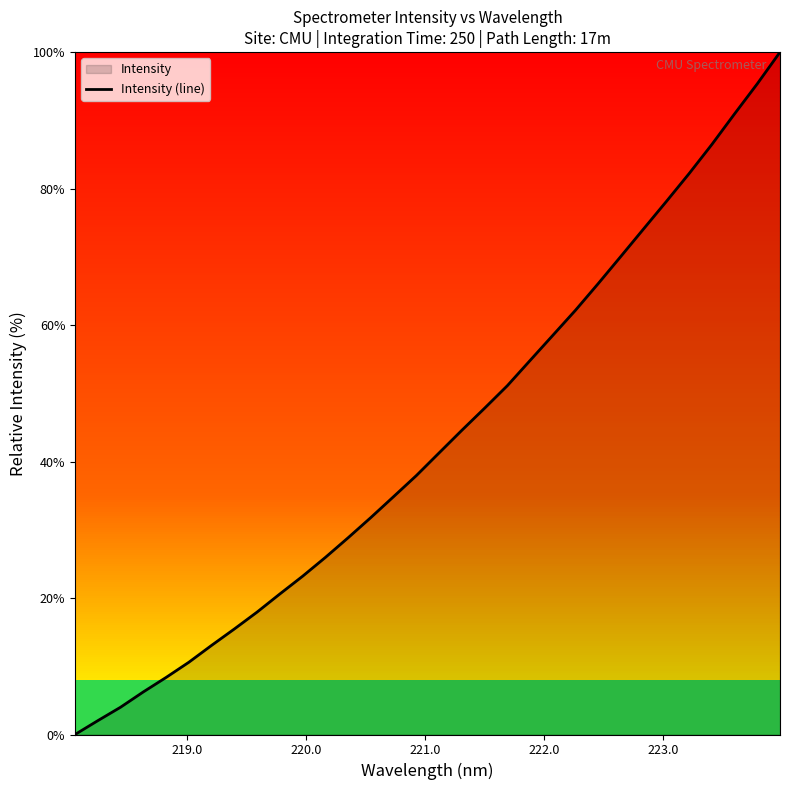

What is the greatest value displayed?

100.0